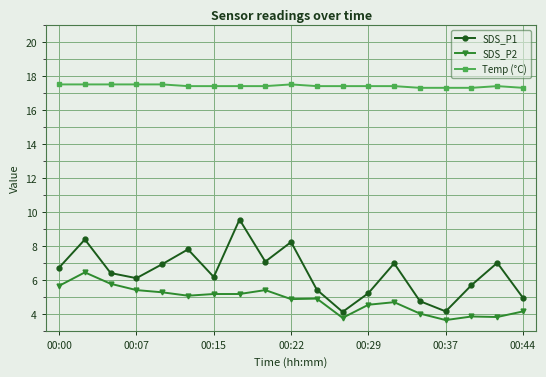

Which series has the largest total across all categories?

Temp (°C)